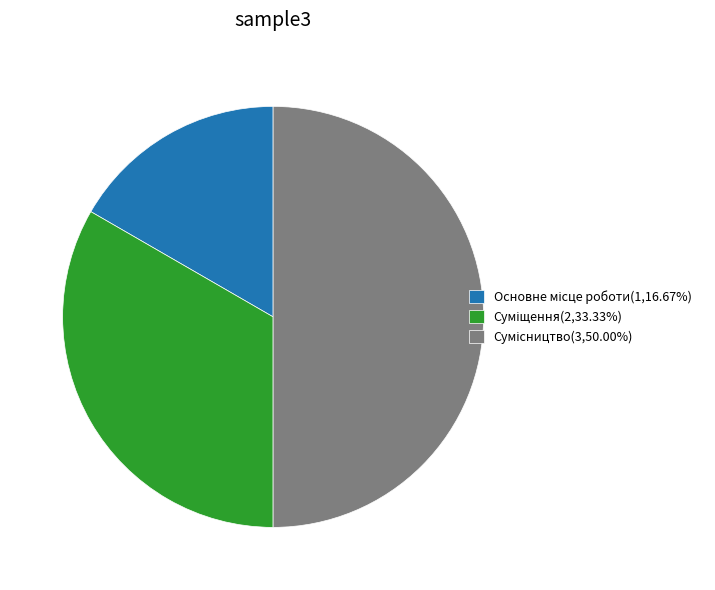

Count the number of slices in the pie.

3